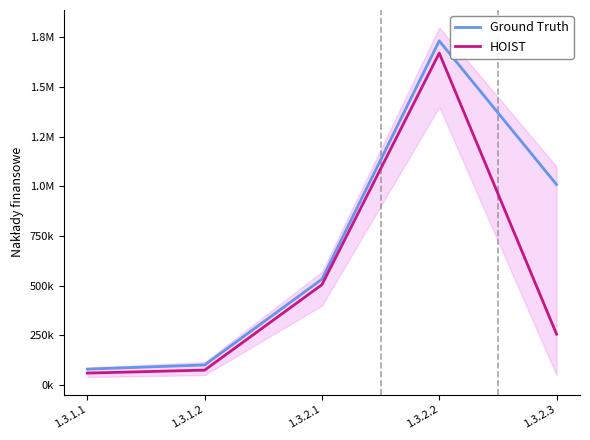

What position from the left is 1.3.2.2?

4